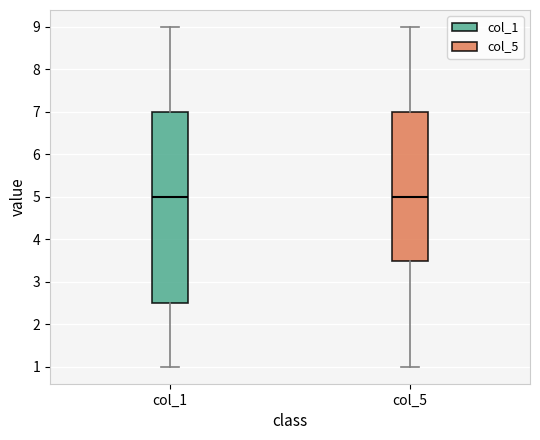

Reading left to right, transcribe this box plot: for each box, give where its median line is, the range the box spans, and where its two whiskers end, as read against the y-axis. The values are not printed on the chart, so give them approximately, as read against the axis.

col_1: median 5.0, box 2.5 to 7.0, whiskers 1.0 to 9.0
col_5: median 5.0, box 3.5 to 7.0, whiskers 1.0 to 9.0